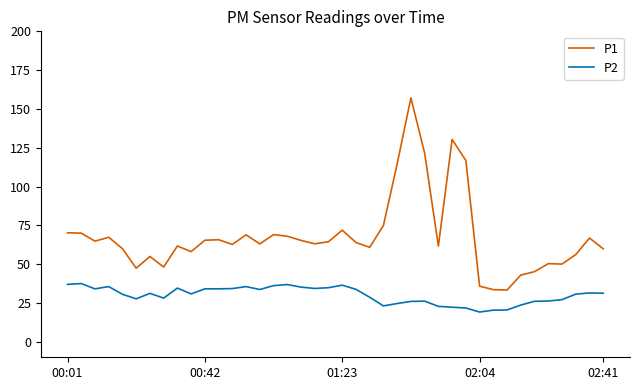

Which series has the largest total across all categories?

P1